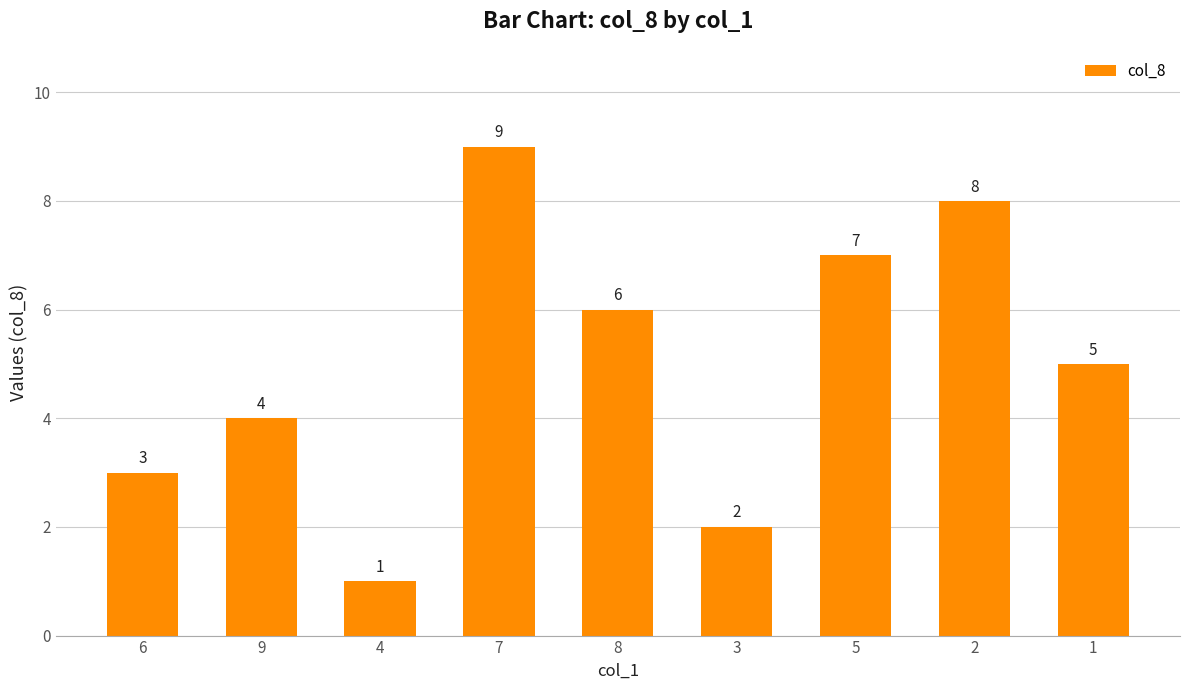

Rank the categories by value from highest to lowest.

7, 2, 5, 8, 1, 9, 6, 3, 4